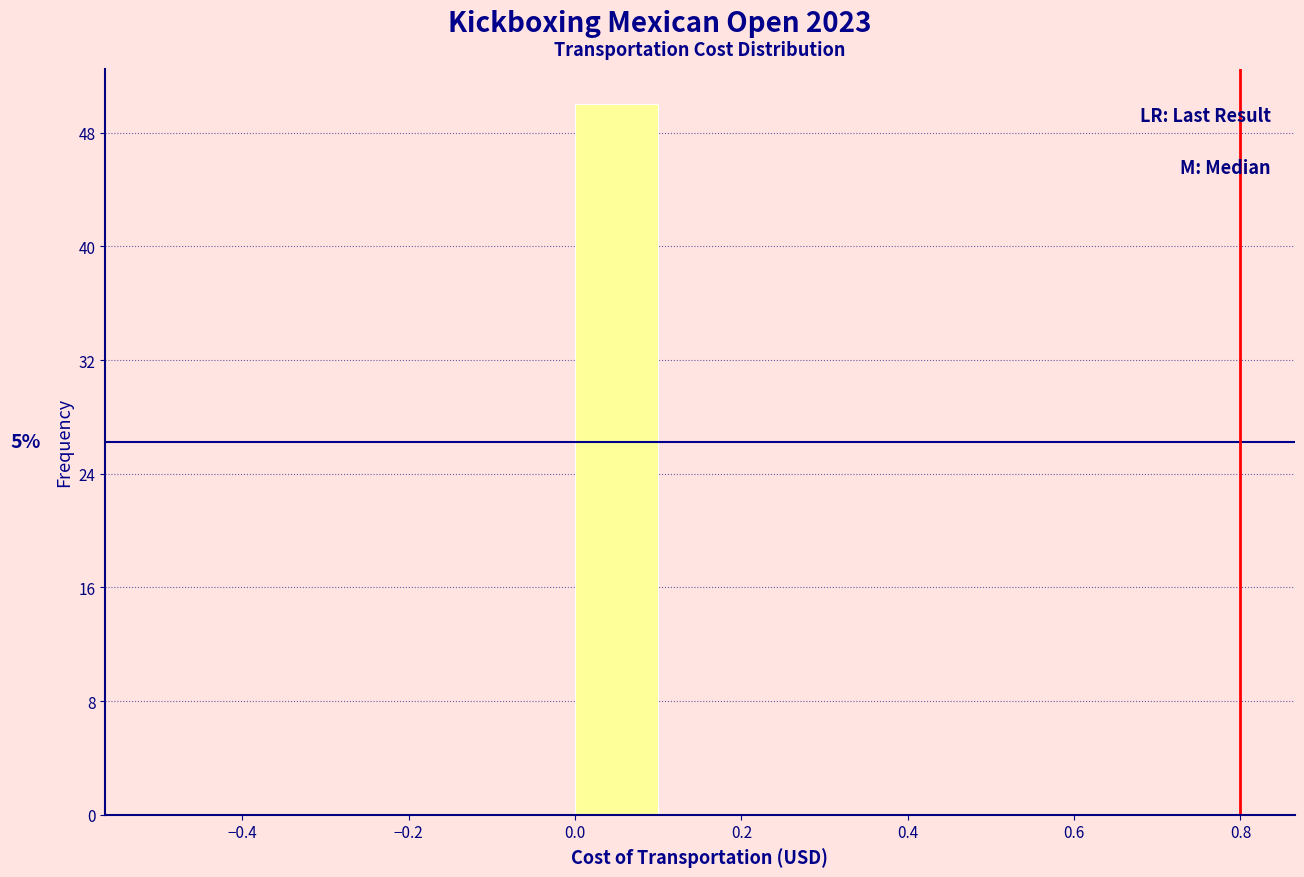

Which range on the x-axis has the tallest bar?

0.0 to 0.1